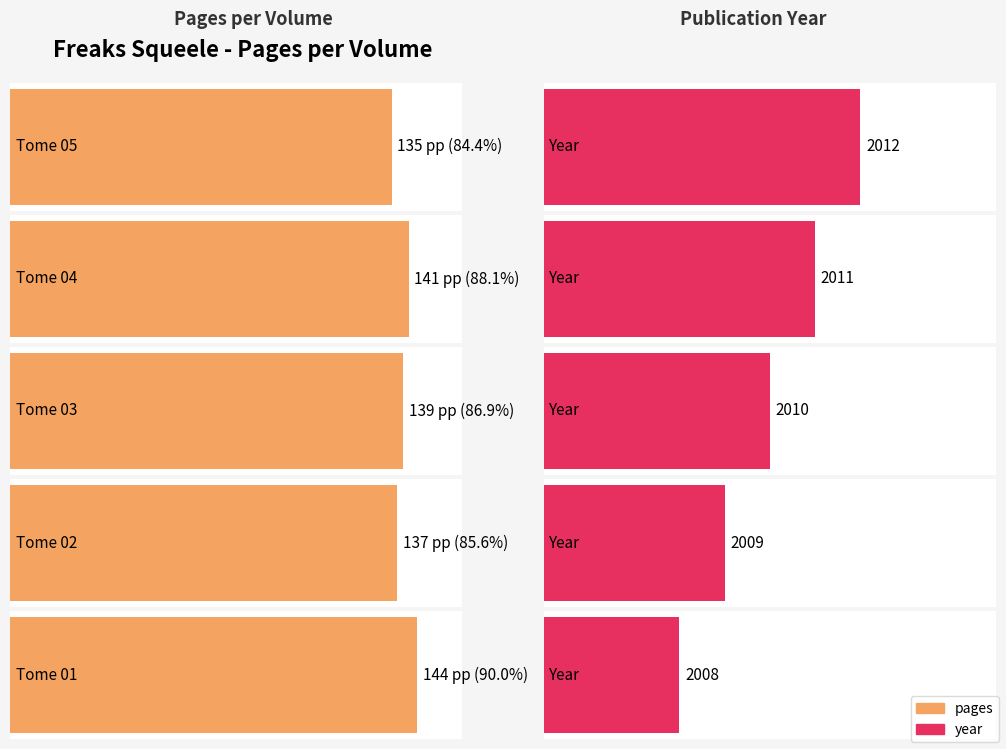

Count the number of data series in this chart.

2